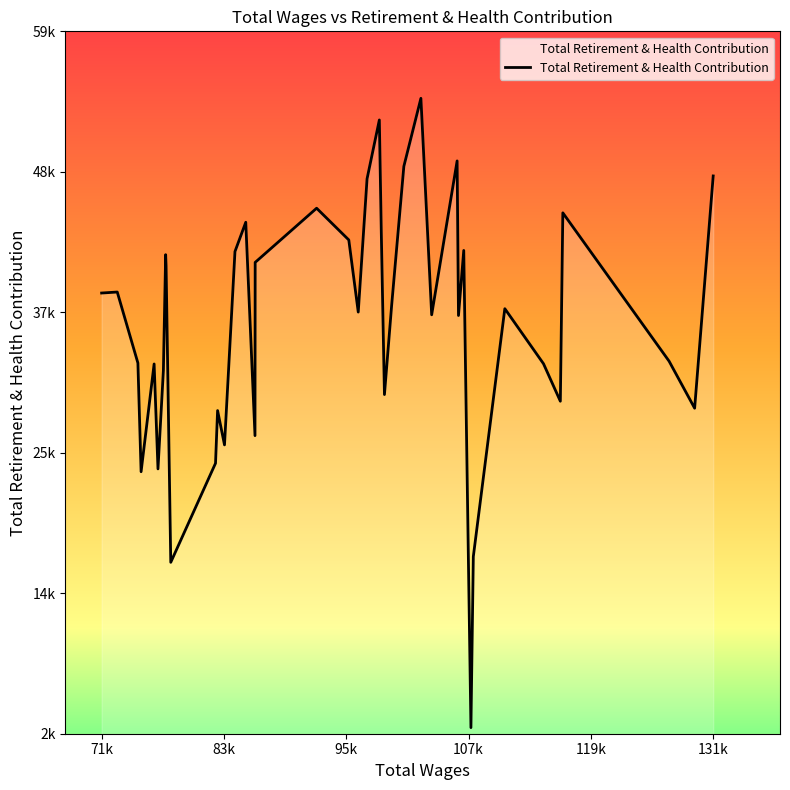

Reading left to right, list all the values displayed in this chart.

38623	38704	32936	24100	32858	24329	32325	41740	40829	16736	24787	29070	26280	41993	44375	27033	41114	45516	42938	37075	47905	52690	43524	30371	37610	48916	54448	36854	49360	36796	42084	3300	17199	37350	32877	29829	45139	33085	29262	48139